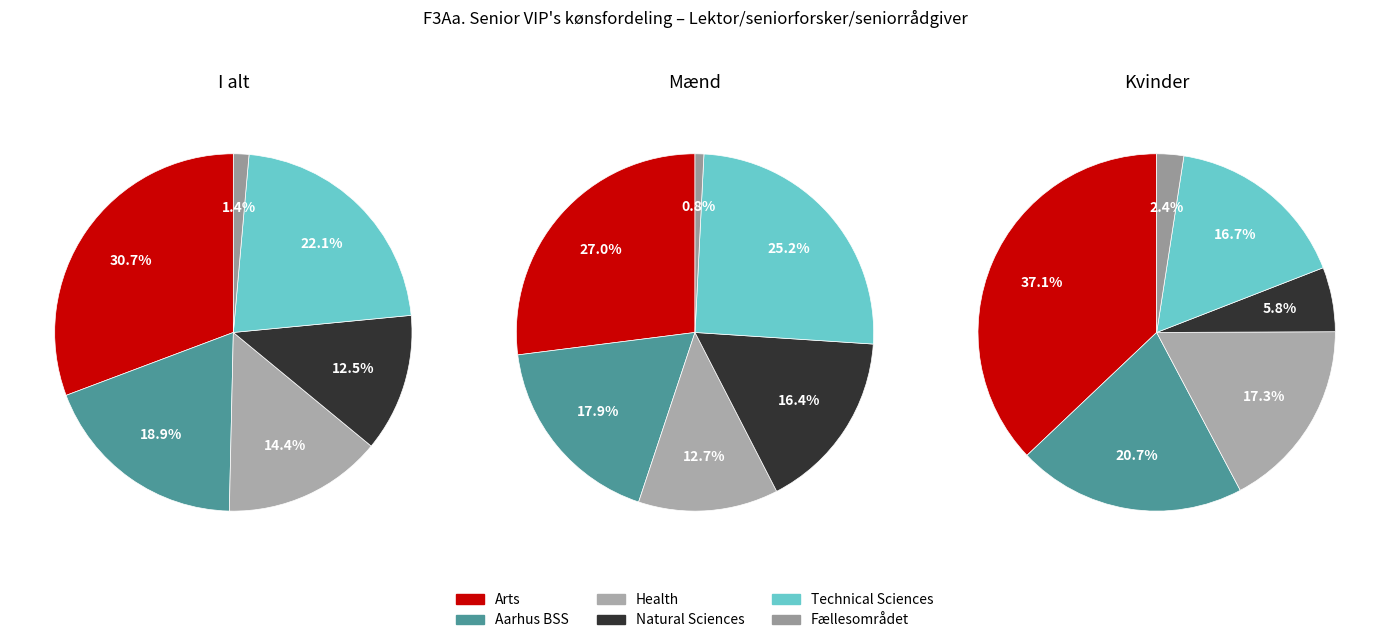

To the nearest percent, what percentage of the pie is Technical Sciences?

22%